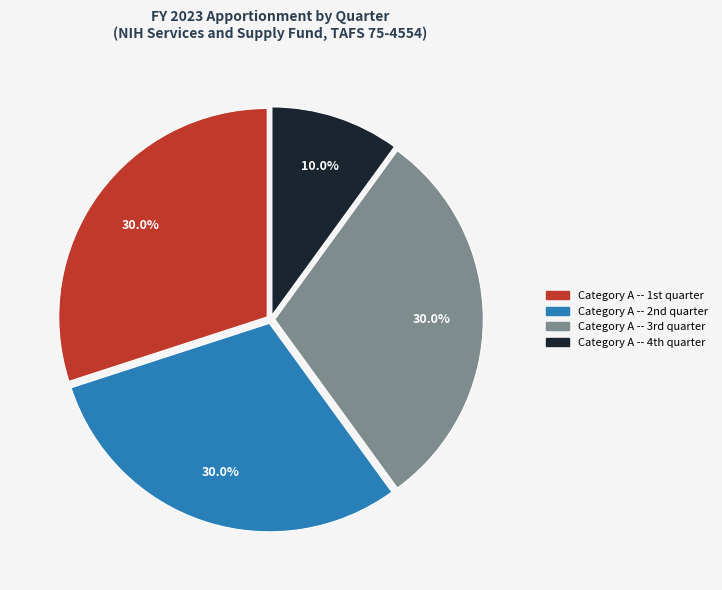

How many segments does this pie chart have?

4